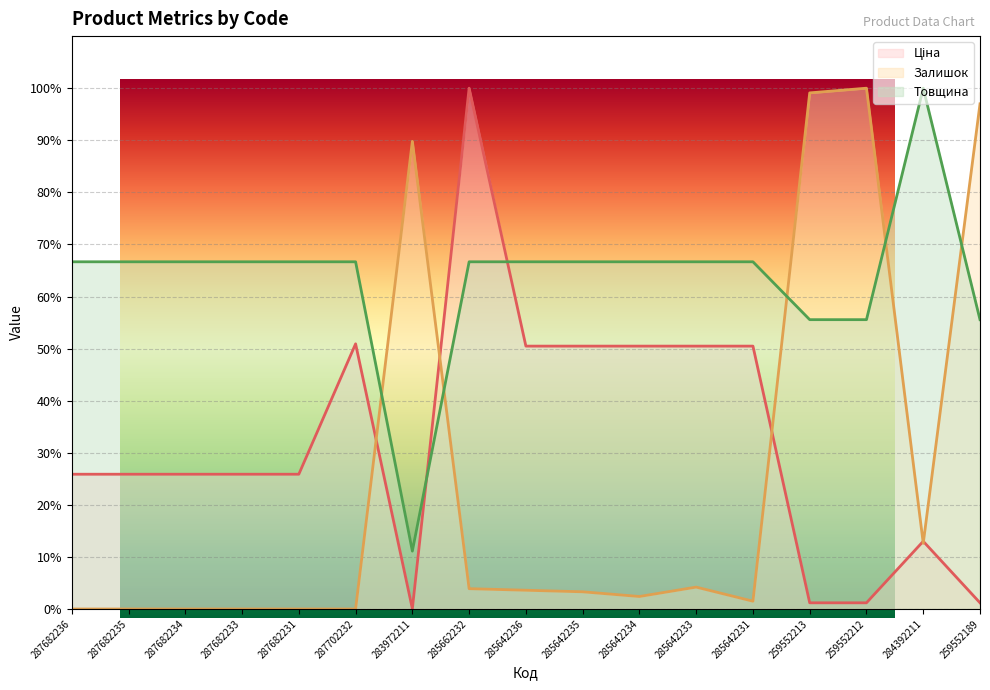

The value of Ціна at 259552212 is 0.8. True or false?

False